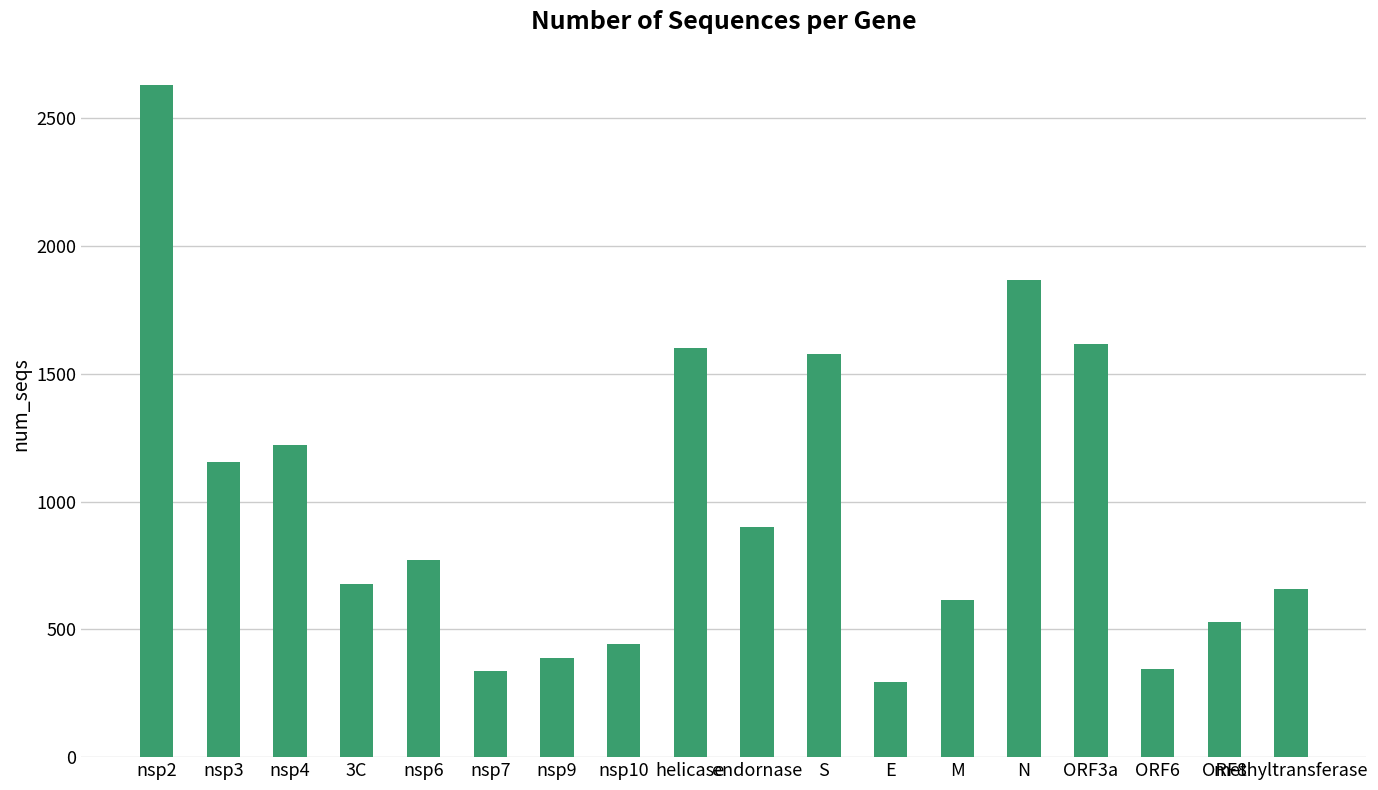

Read the value at 3C, to the nearest 100.

700